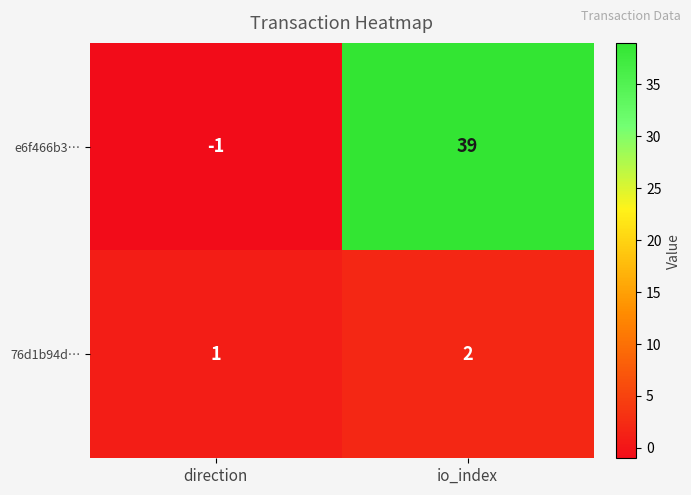

What is the total value across all series at io_index?

41